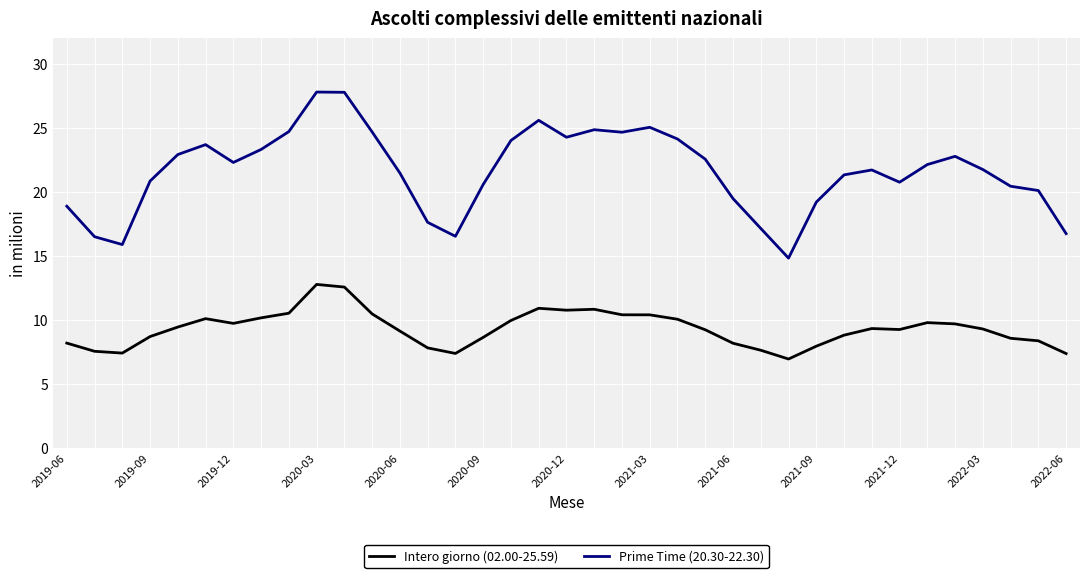

Rank the series by their maximum value, from highest to lowest.

Prime Time (20.30-22.30), Intero giorno (02.00-25.59)